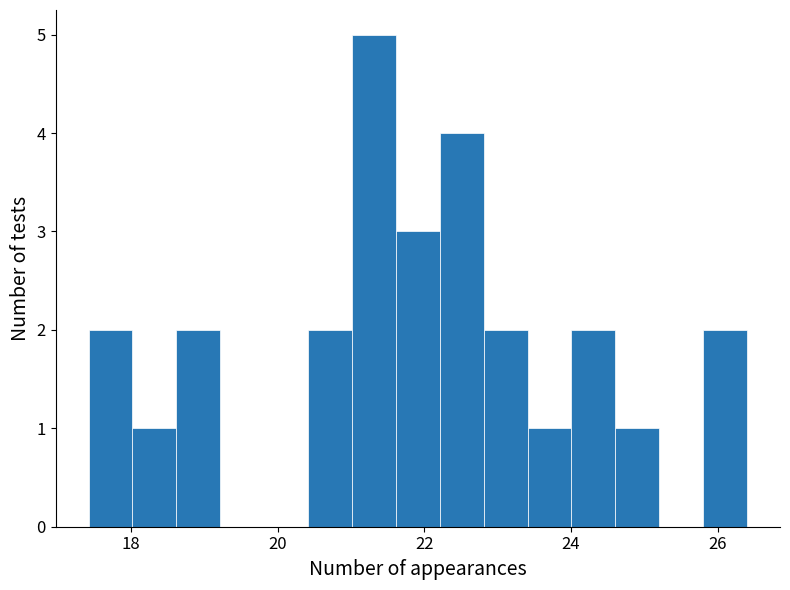

Around what value on the x-axis is the tallest bar? Give the approximate position of its centre, as read against the axis.

21.4